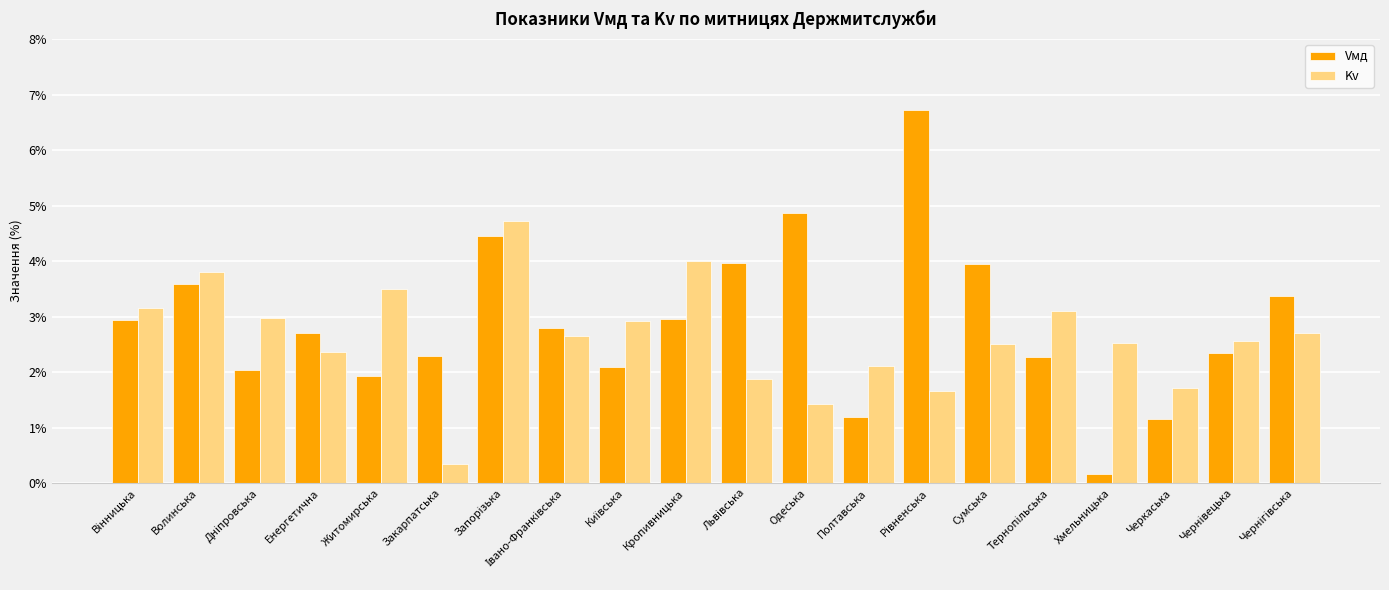

What are all the series names shown in the legend?

Vмд, Kv